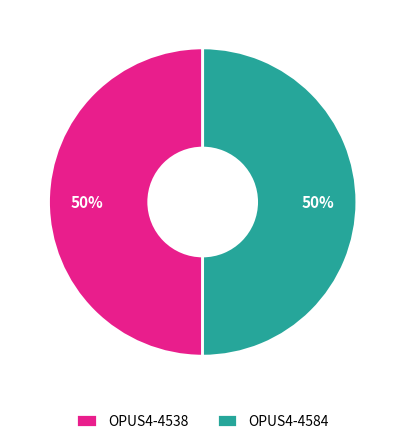

What is the ratio of the value at OPUS4-4538 to the value at OPUS4-4584?

1.0